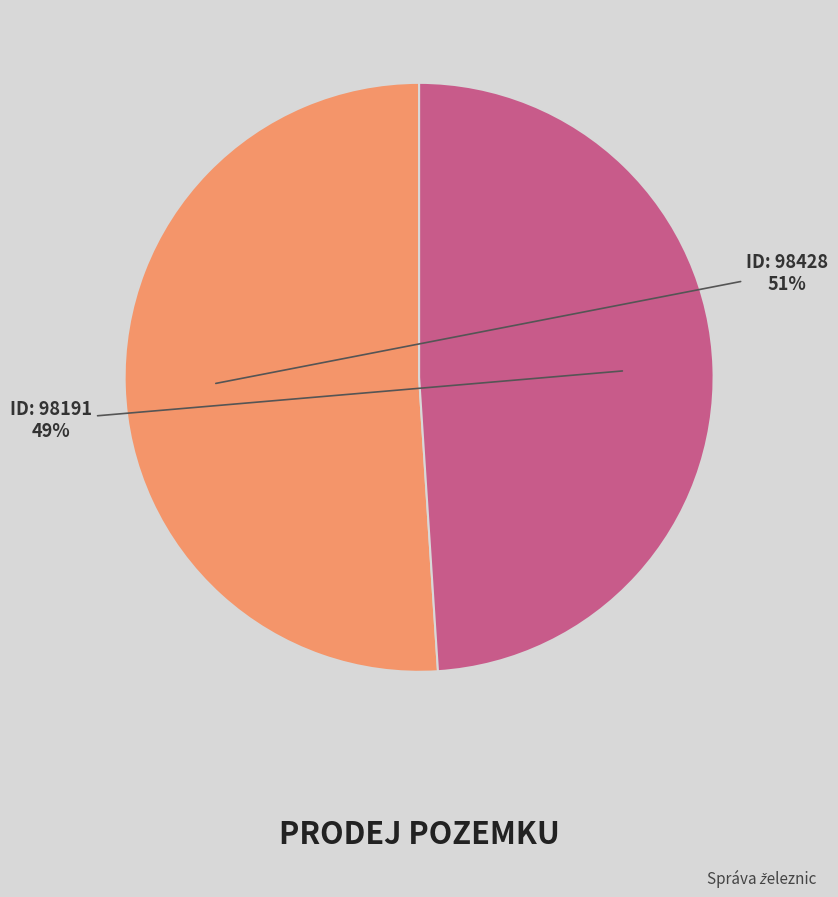

To the nearest percent, what is the average slice percentage?

50%